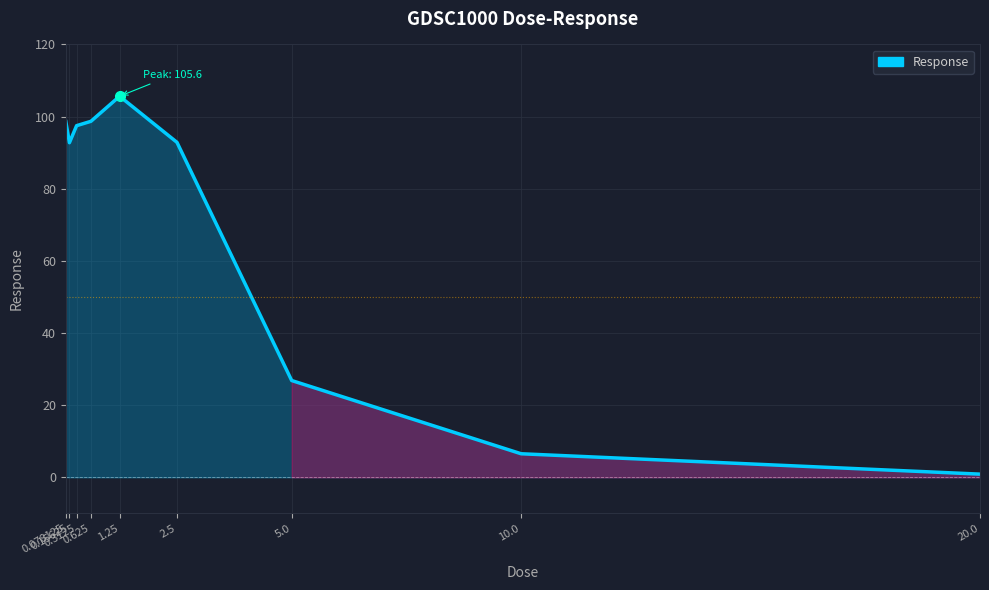

What is the sum of all values?

620.3